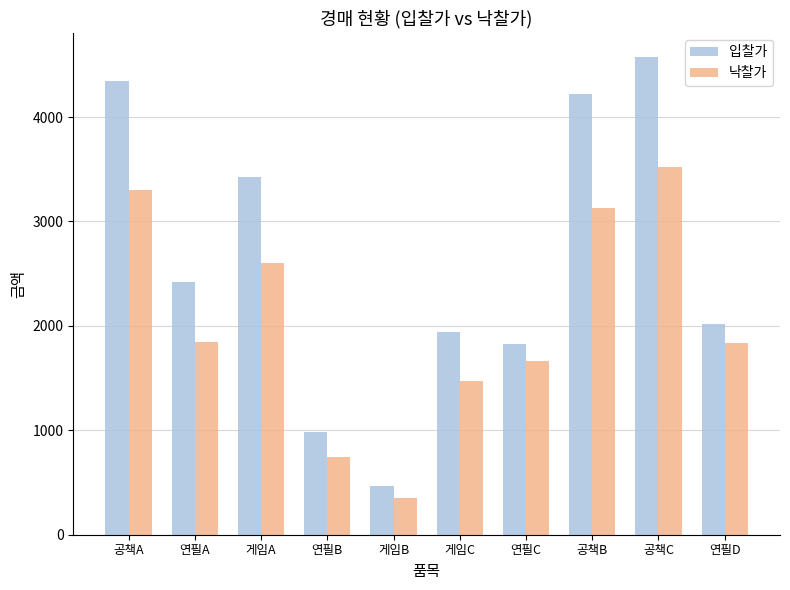

Rank the series at 게임A from lowest to highest value.

낙찰가, 입찰가